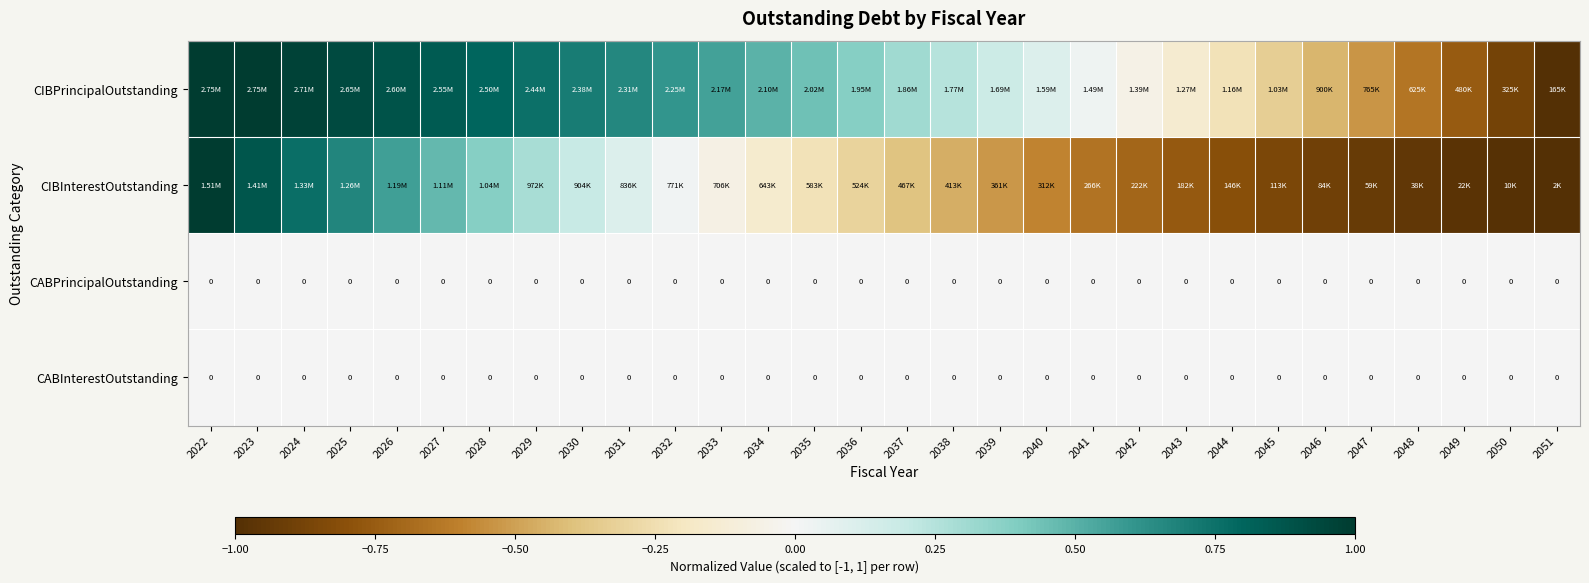

How many data points in CIBPrincipalOutstanding are less than 0?

10